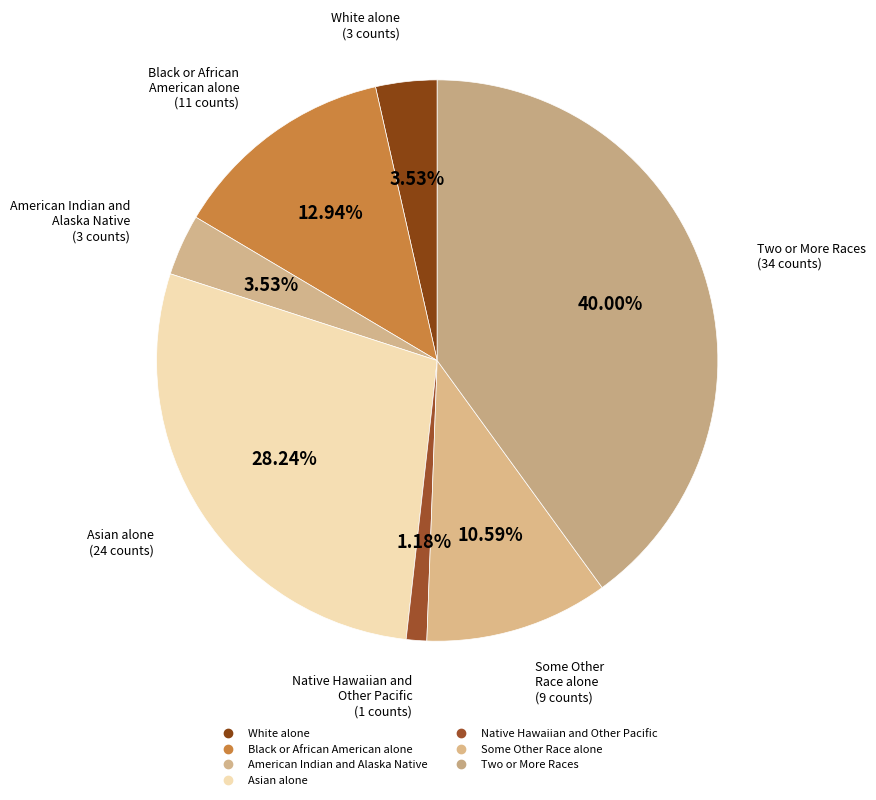

What is the change in value from American Indian and Alaska Native to Two or More Races?

+31